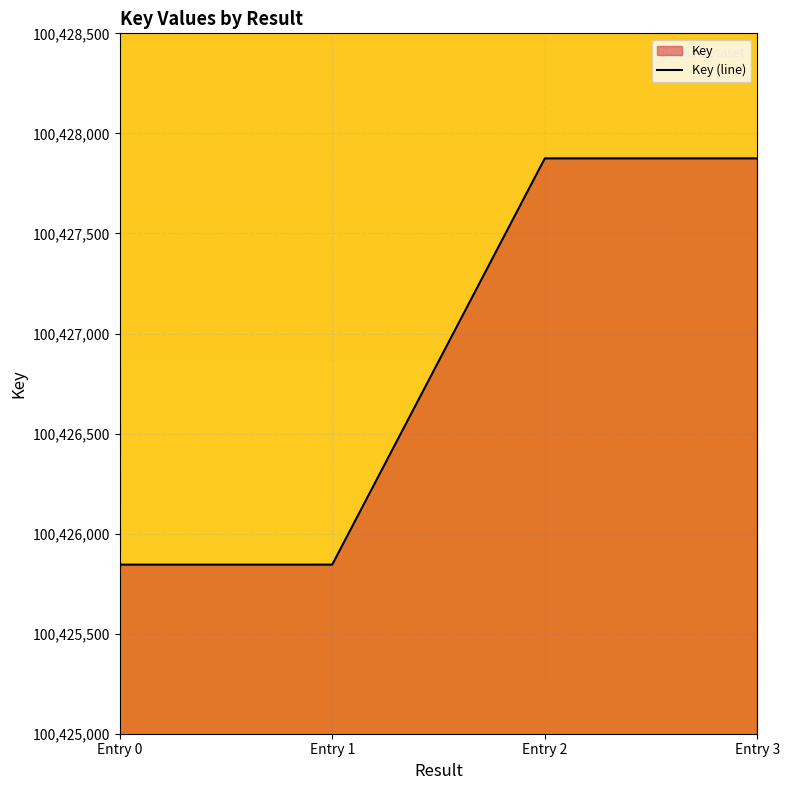

True or false: the data shows 100425845 at Entry 1.

True